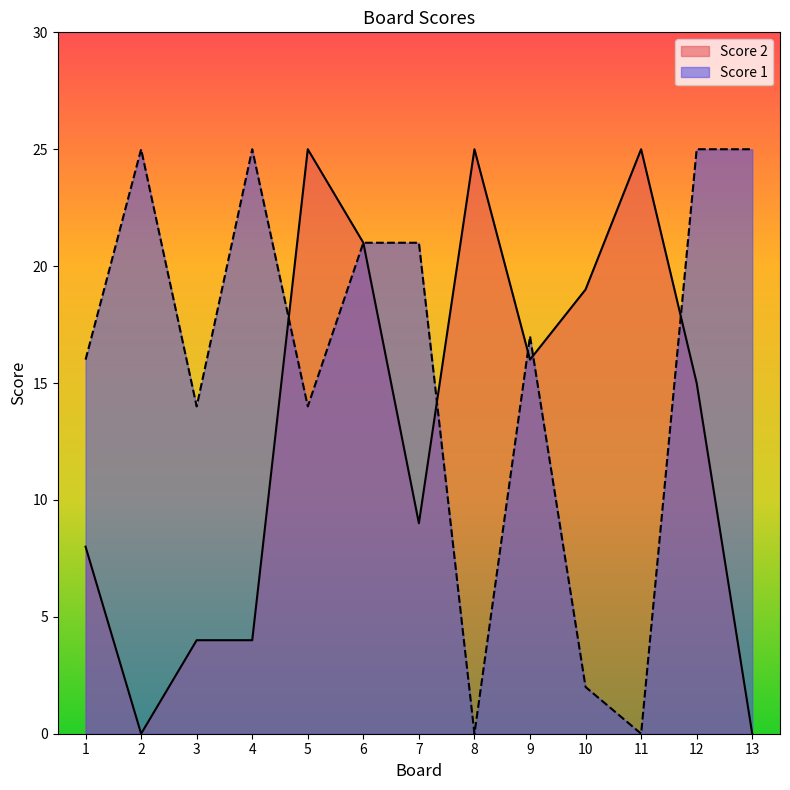

Rank the series by their average value, from lowest to highest.

Score 2, Score 1